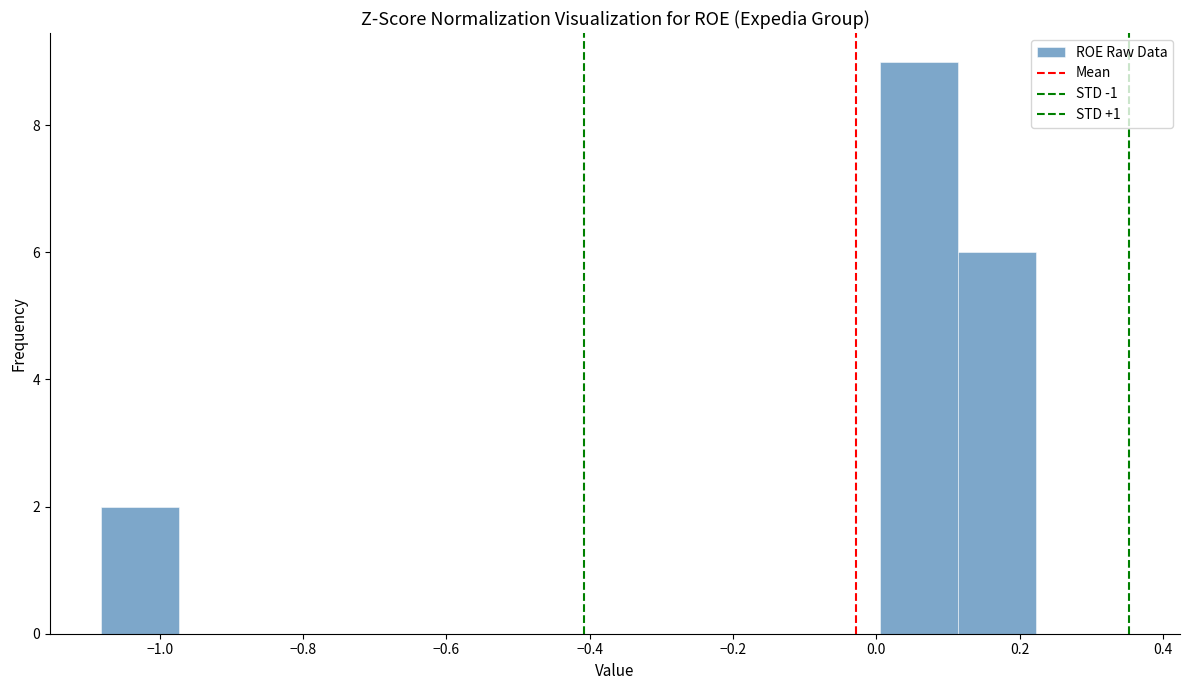

Which range on the x-axis has the tallest bar?

0.00 to 0.12